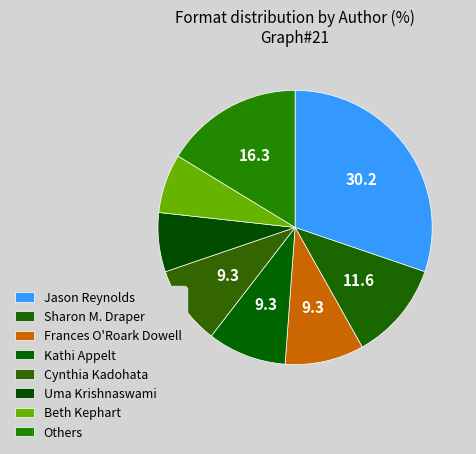

How many segments does this pie chart have?

8